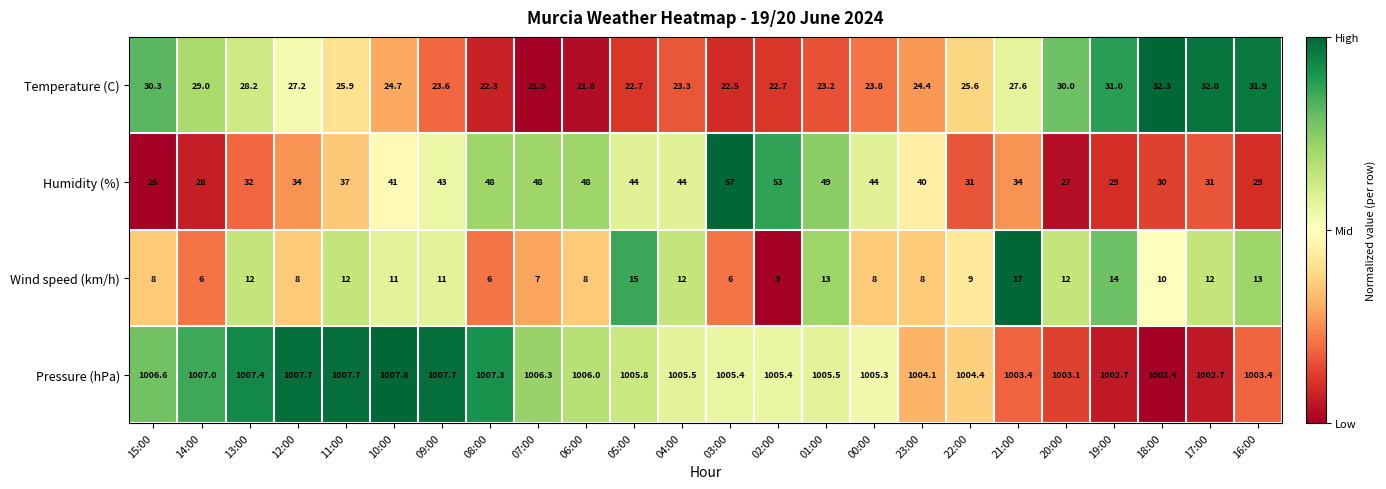

What is the total value across all series at 01:00?

1090.7